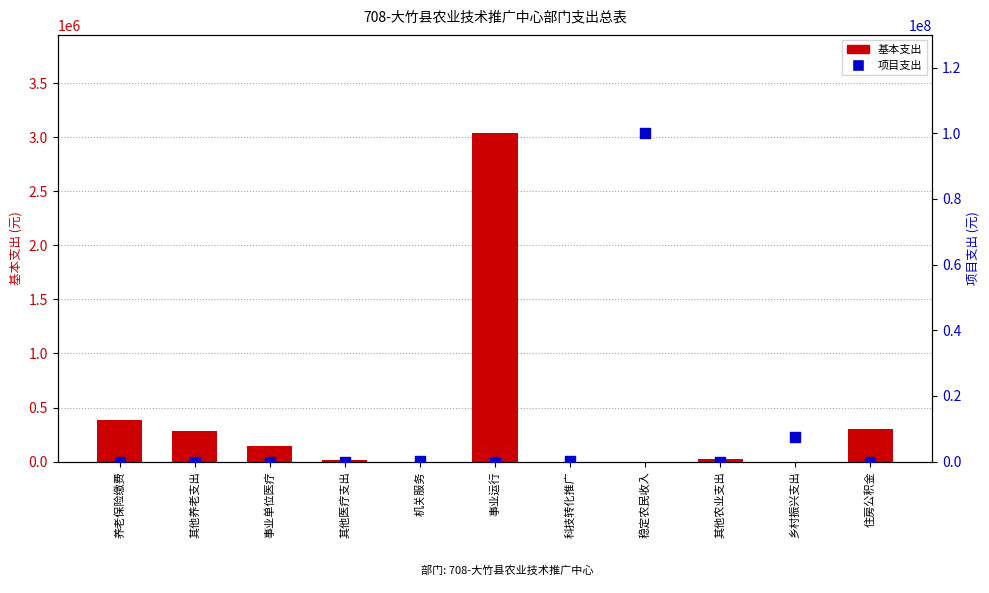

Which series reaches the maximum Y coordinate?

项目支出